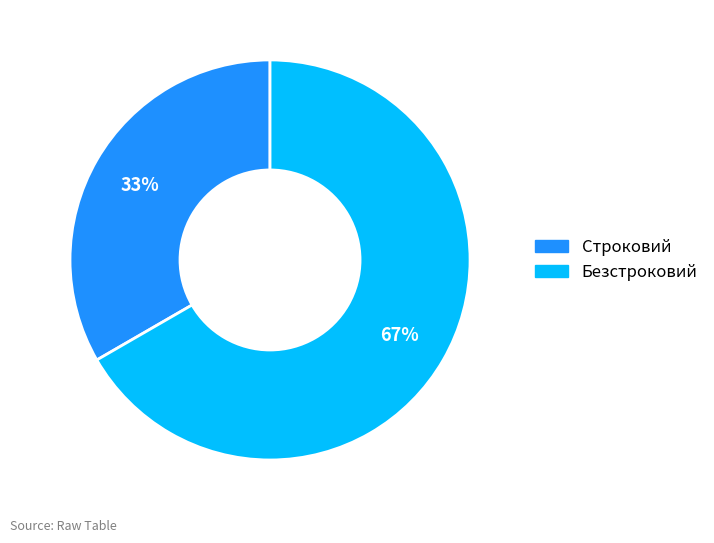

Is it true that Строковий is 33% of the pie?

True